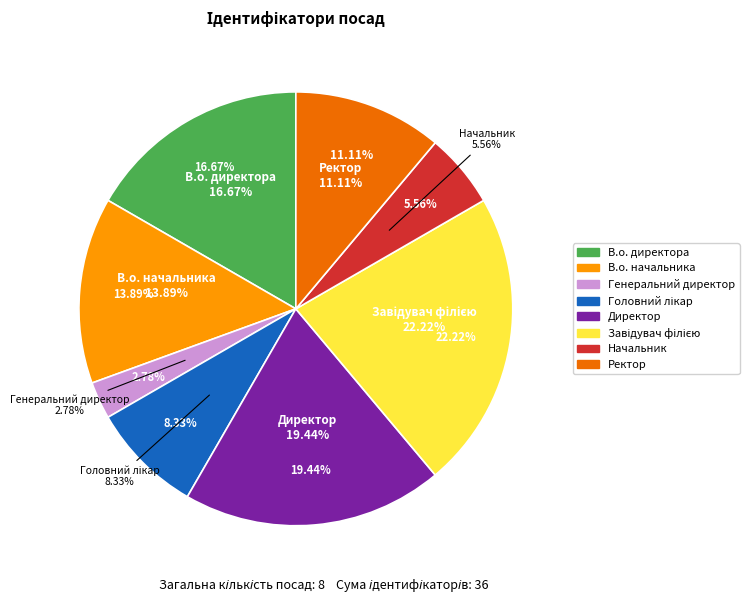

To the nearest percent, what is the difference between the Головний лікар and Завідувач філією slice percentages?

14%